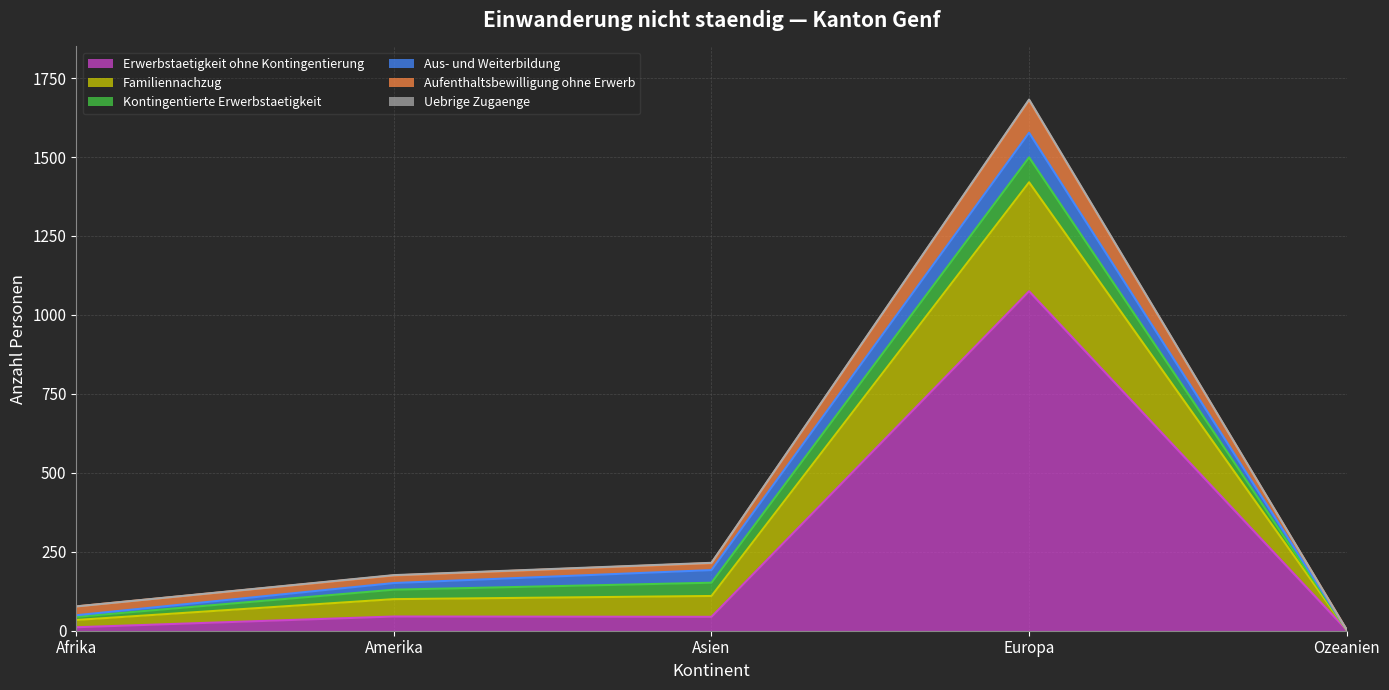

What is the maximum value shown in the chart?

1075